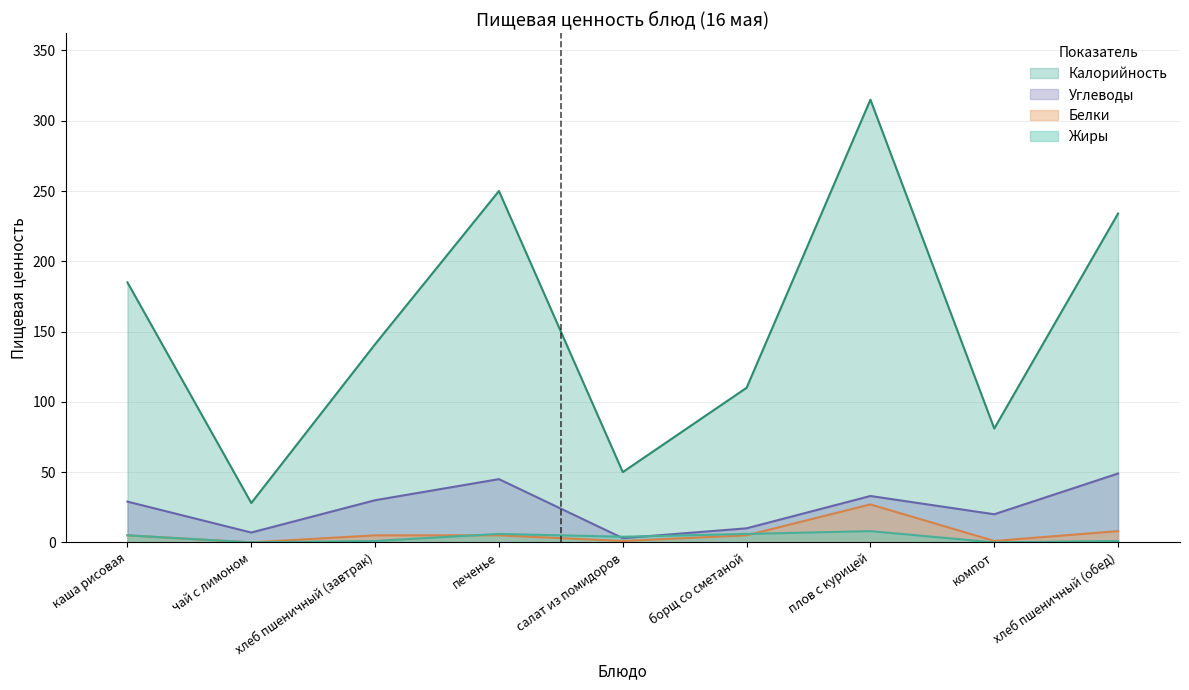

How many lines are shown in the chart?

4